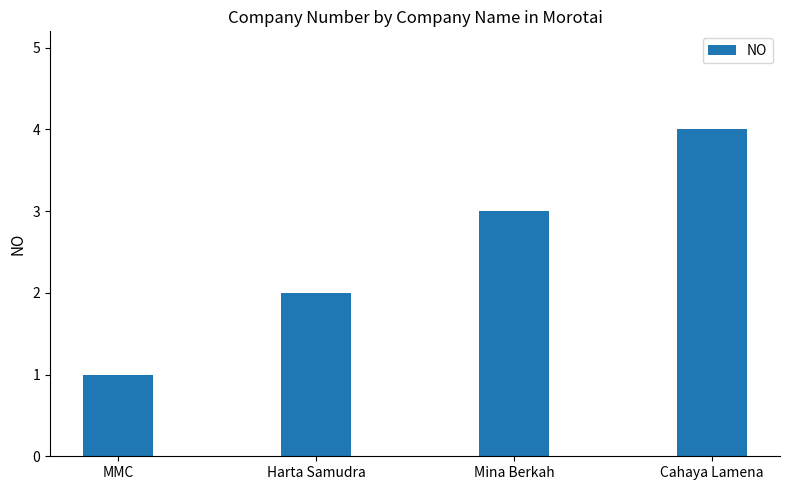

Rank the categories by value from lowest to highest.

MMC, Harta Samudra, Mina Berkah, Cahaya Lamena